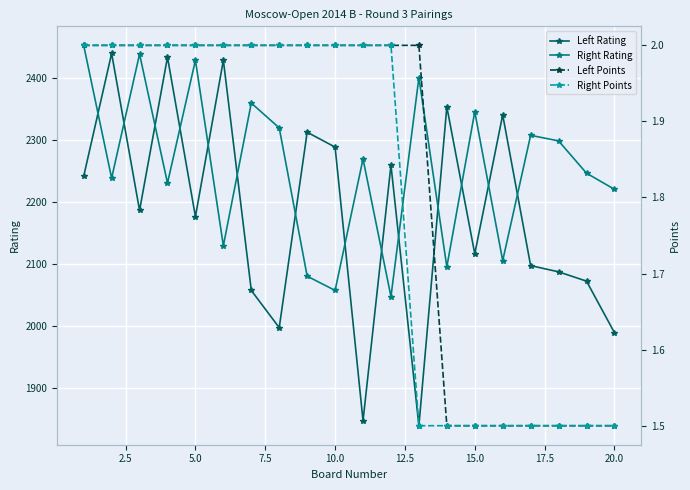

True or false: Right Rating has more than 1 interior local peaks.

True